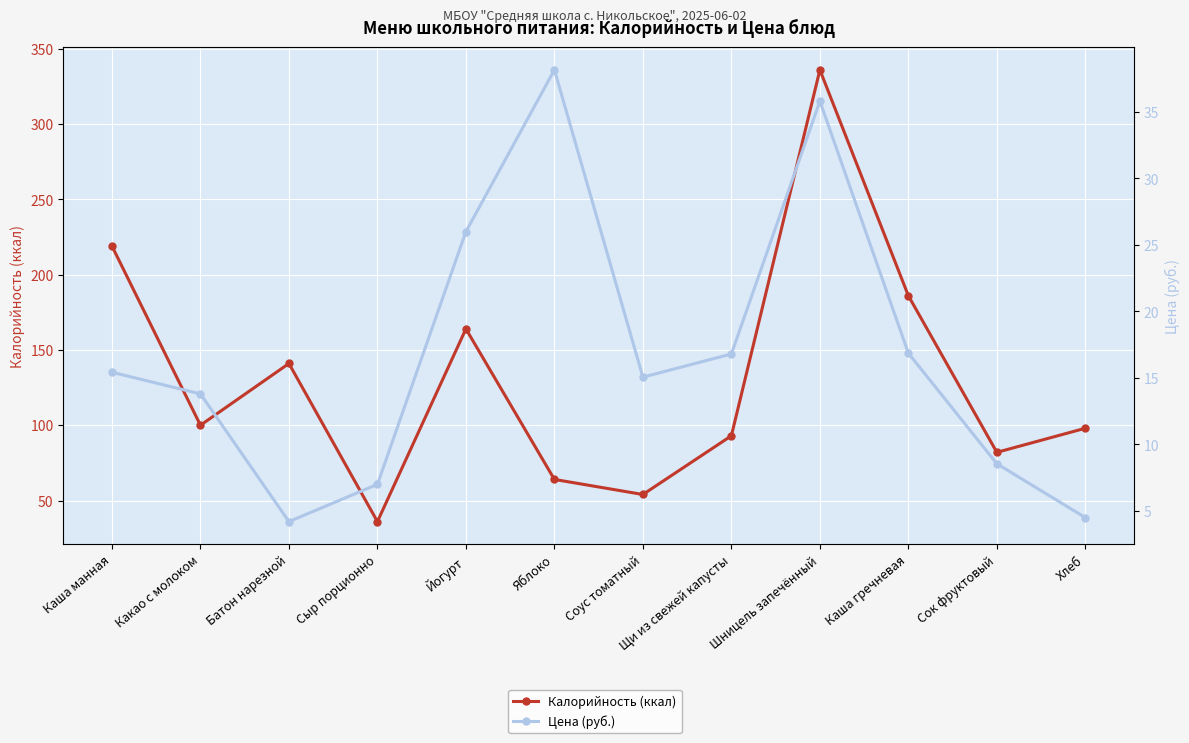

Where is Калорийность (ккал) nearest to the value 186?

Каша гречневая